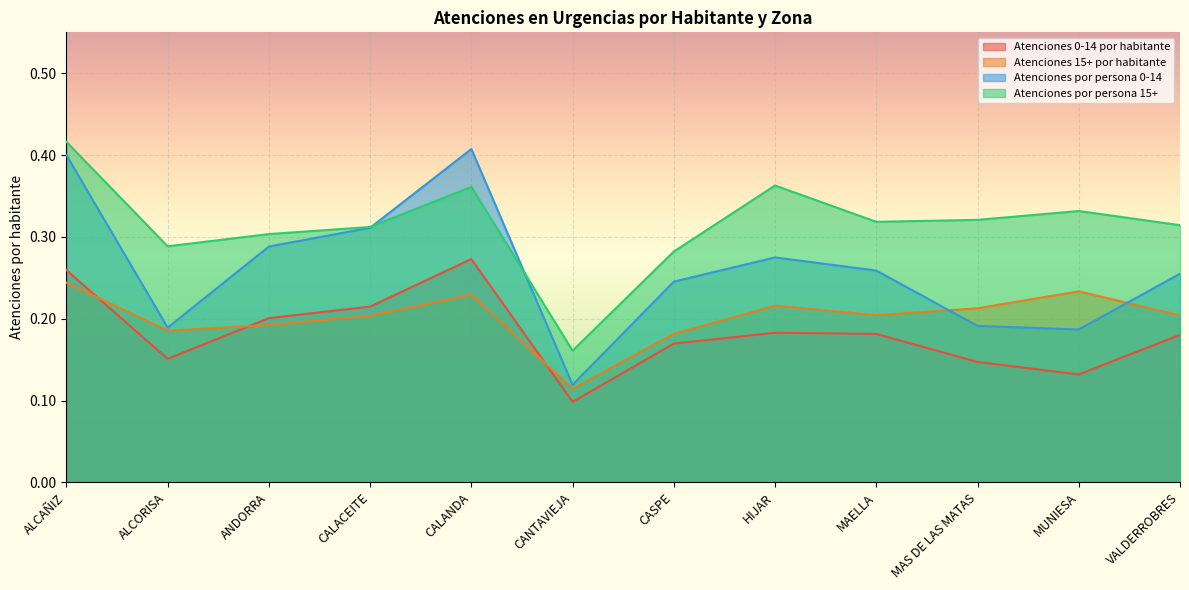

The value of Atenciones por persona 15+ at VALDERROBRES is 0.4. True or false?

False